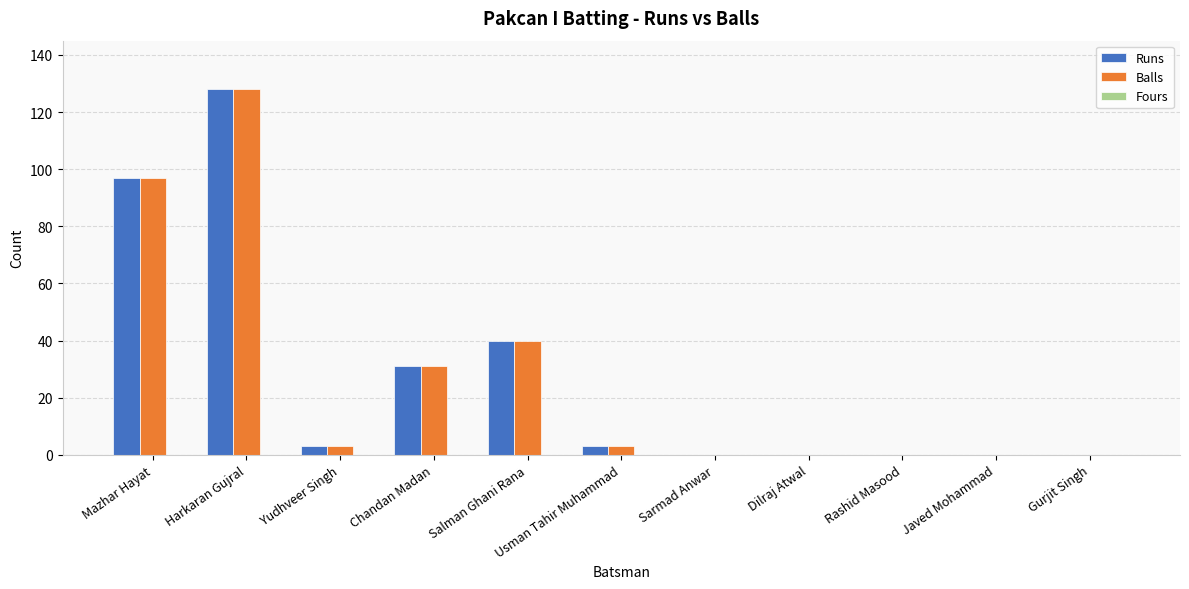

What is the sum of all Runs values?

302